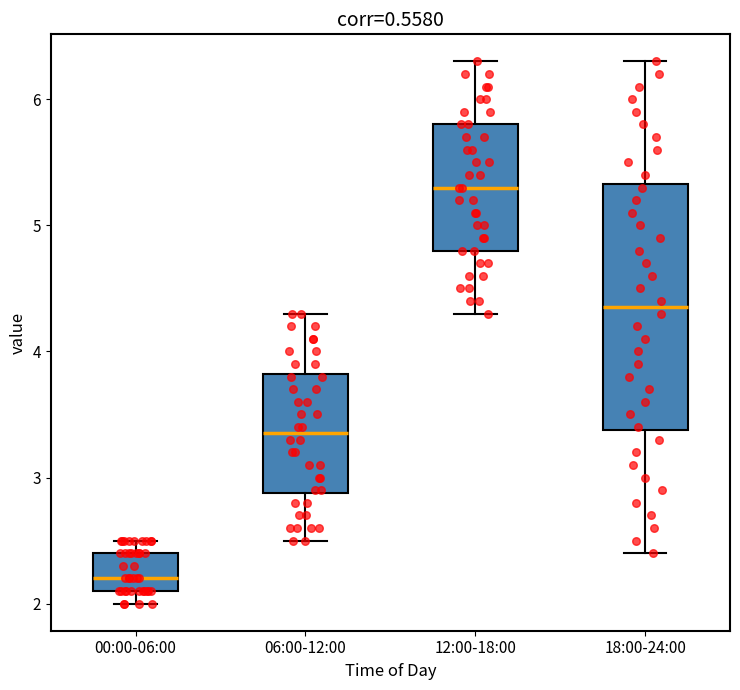

Reading left to right, transcribe this box plot: for each box, give where its median line is, the range the box spans, and where its two whiskers end, as read against the y-axis. The values are not printed on the chart, so give them approximately, as read against the axis.

00:00-06:00: median 2.2, box 2.1 to 2.4, whiskers 2.0 to 2.5
06:00-12:00: median 3.4, box 2.9 to 3.8, whiskers 2.5 to 4.3
12:00-18:00: median 5.3, box 4.8 to 5.8, whiskers 4.3 to 6.3
18:00-24:00: median 4.4, box 3.4 to 5.3, whiskers 2.4 to 6.3